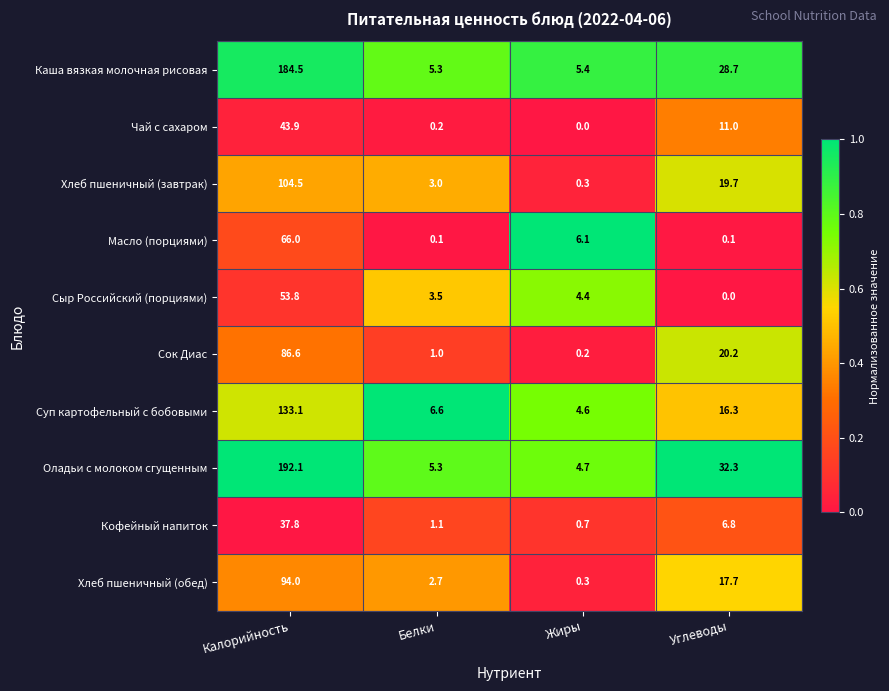

What is the difference between the highest and lowest values at Калорийность?

154.3